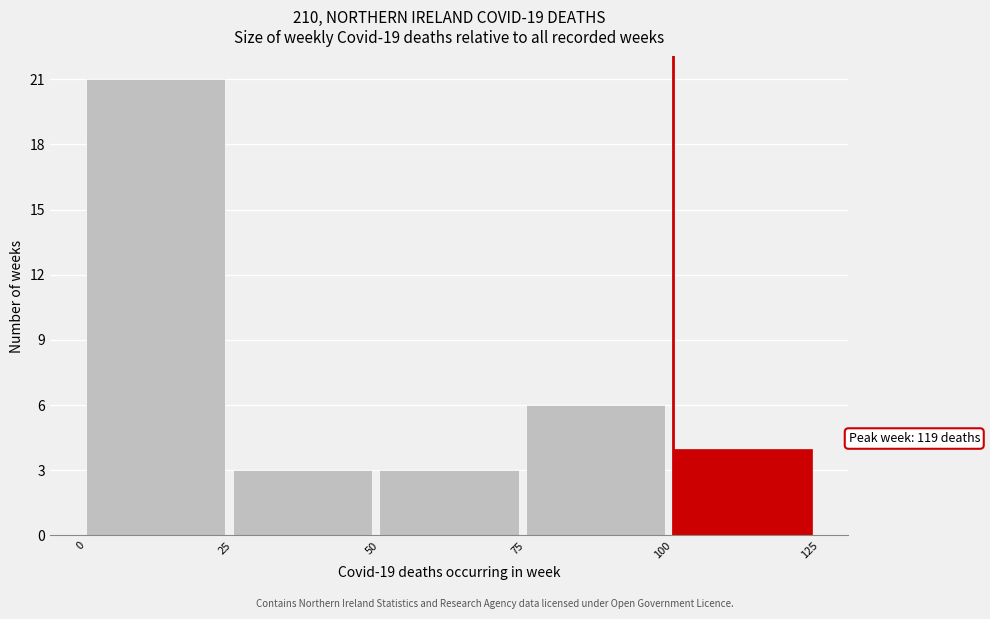

Which range on the x-axis has the tallest bar?

0 to 25